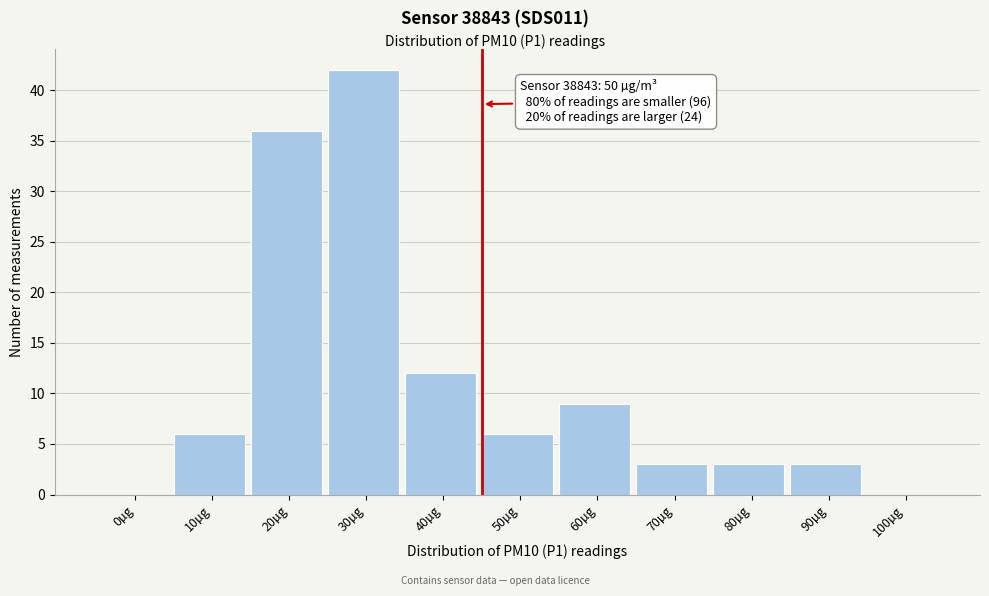

What value does the data have at 80µg?

3